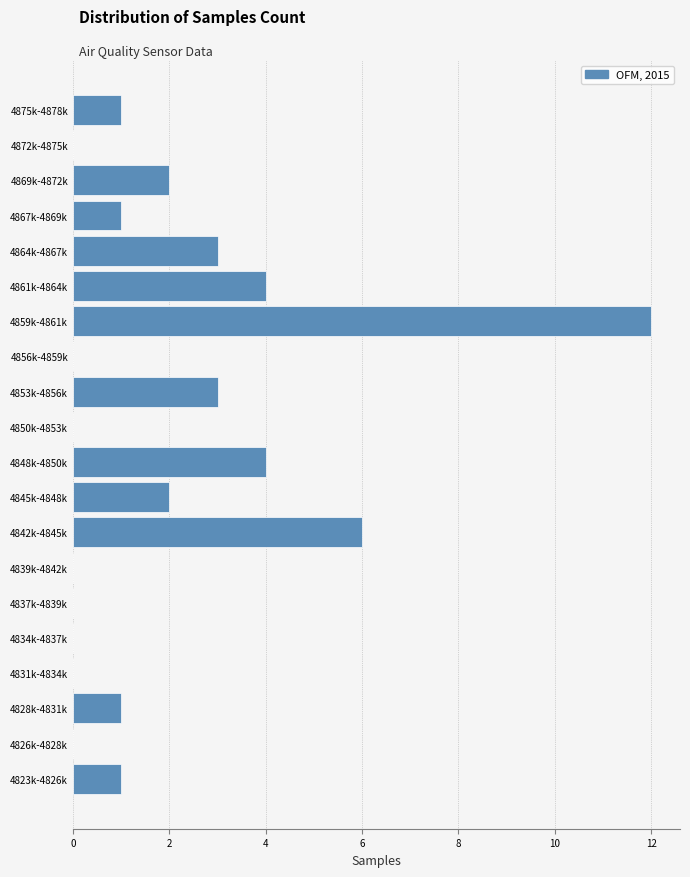

Reading bottom to top, extract all data points from this chart.

4823k-4826k=1	4826k-4828k=0	4828k-4831k=1	4831k-4834k=0	4834k-4837k=0	4837k-4839k=0	4839k-4842k=0	4842k-4845k=6	4845k-4848k=2	4848k-4850k=4	4850k-4853k=0	4853k-4856k=3	4856k-4859k=0	4859k-4861k=12	4861k-4864k=4	4864k-4867k=3	4867k-4869k=1	4869k-4872k=2	4872k-4875k=0	4875k-4878k=1